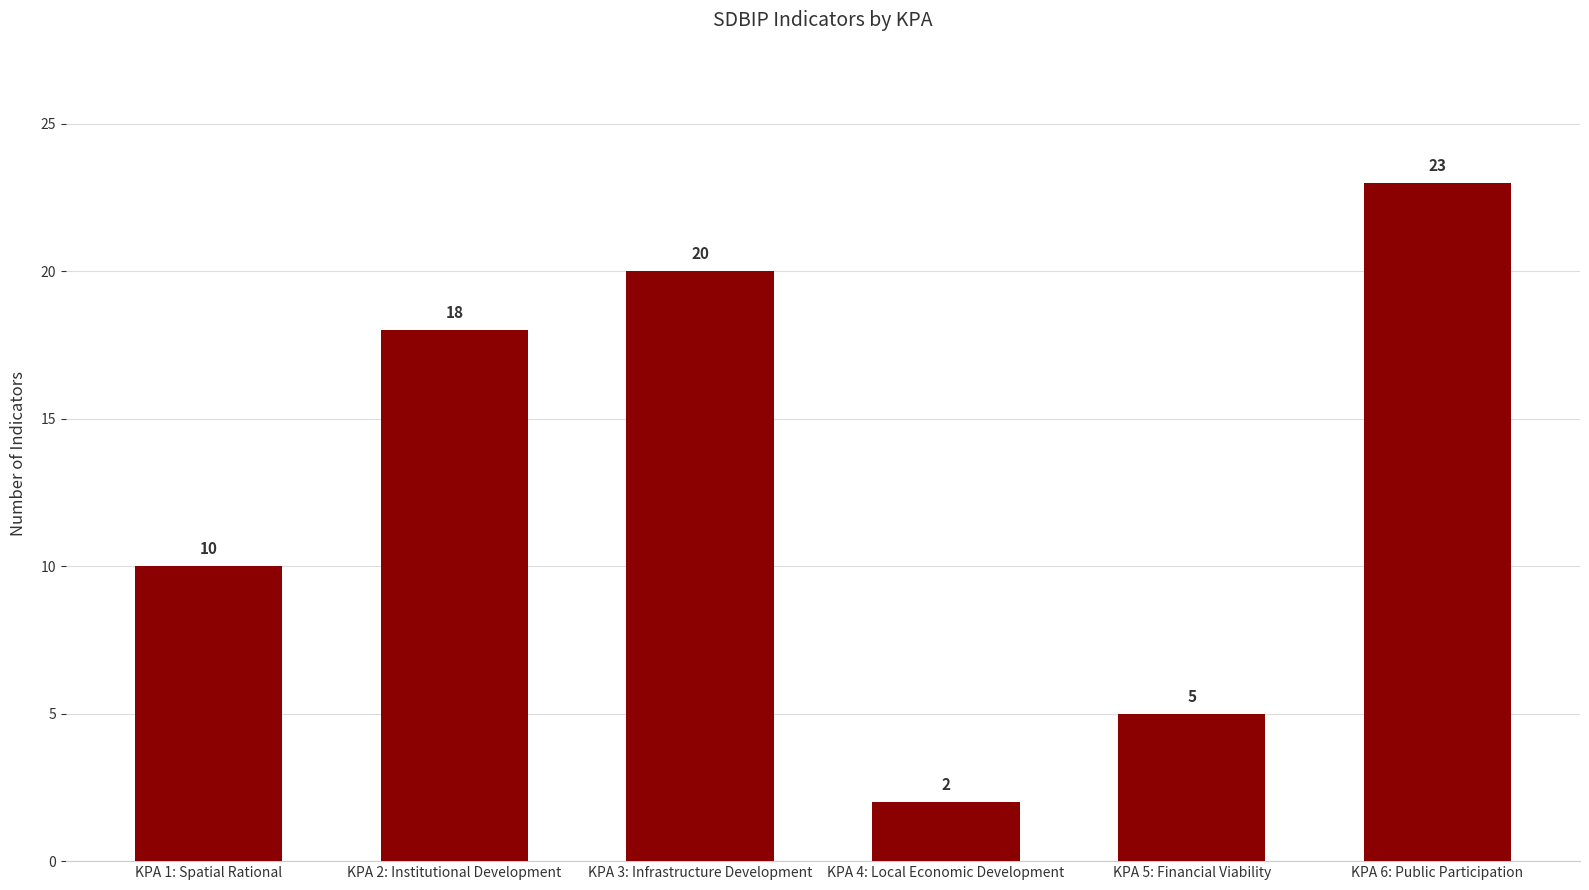

Between KPA 1: Spatial Rational and KPA 2: Institutional Development, which is larger?

KPA 2: Institutional Development